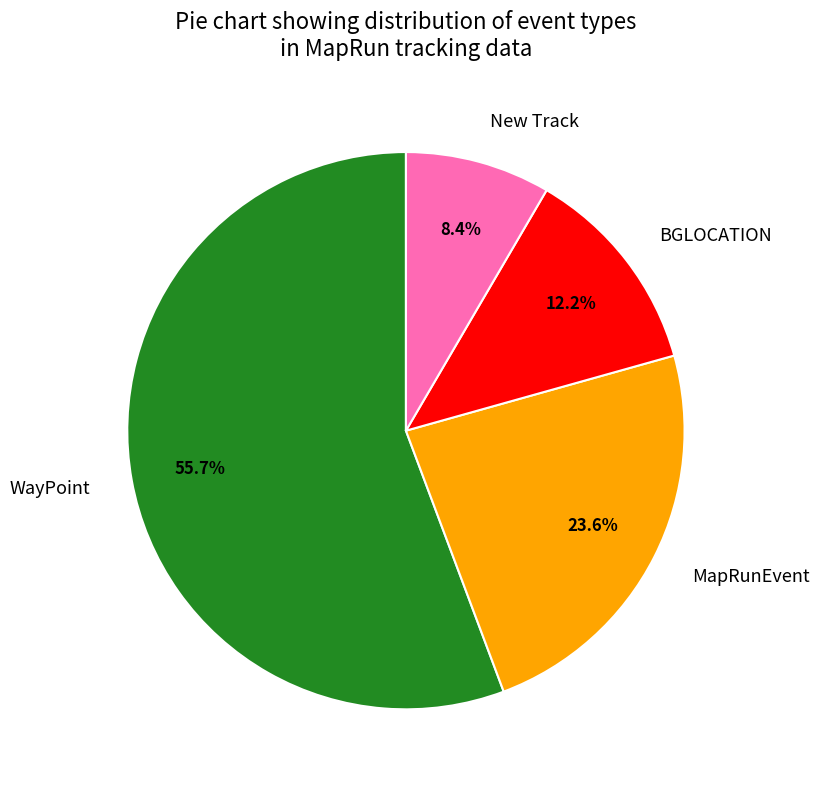

How many slices are in this pie chart?

4